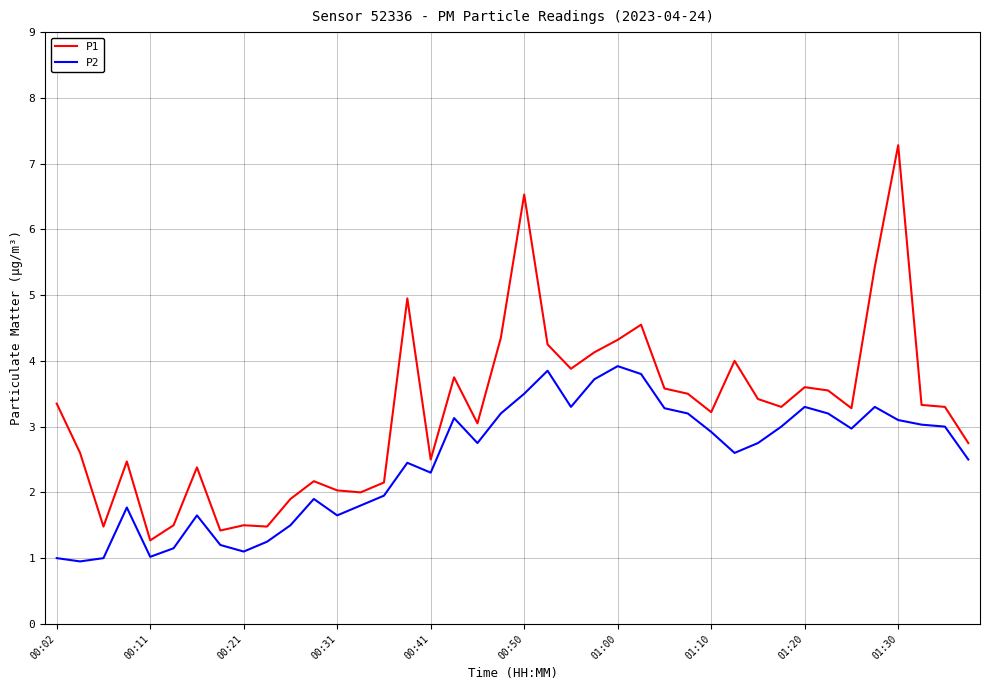

True or false: P1 has more than 0 interior local peaks.

True